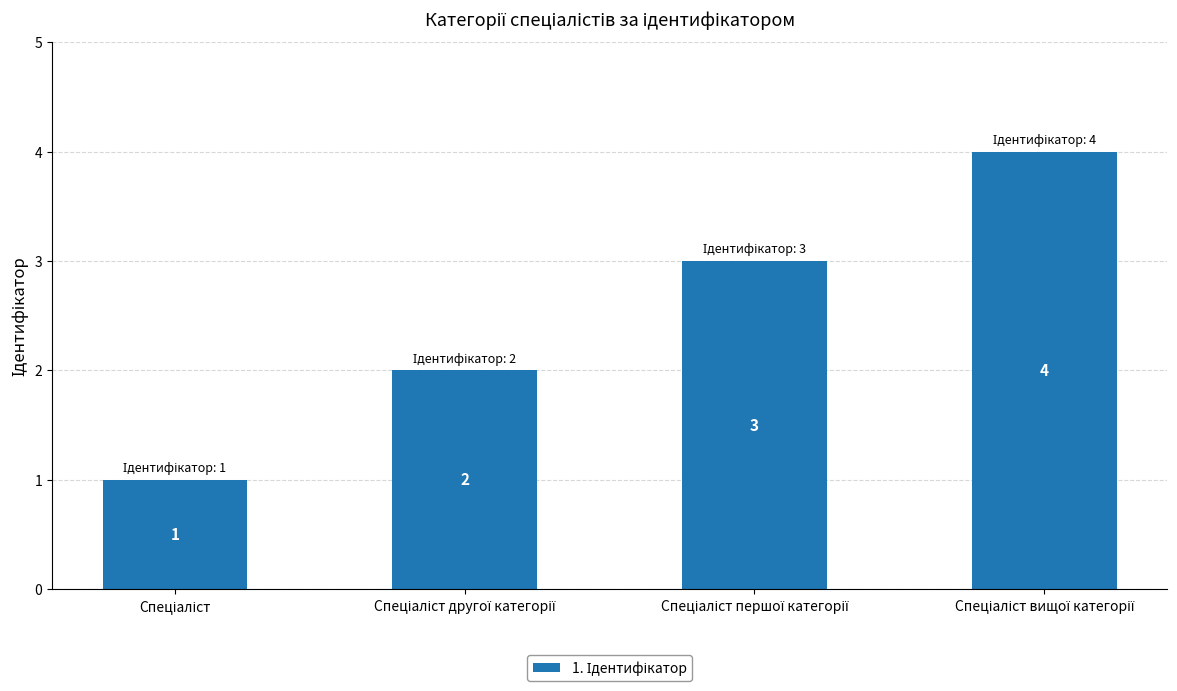

What is the sum of all values?

10